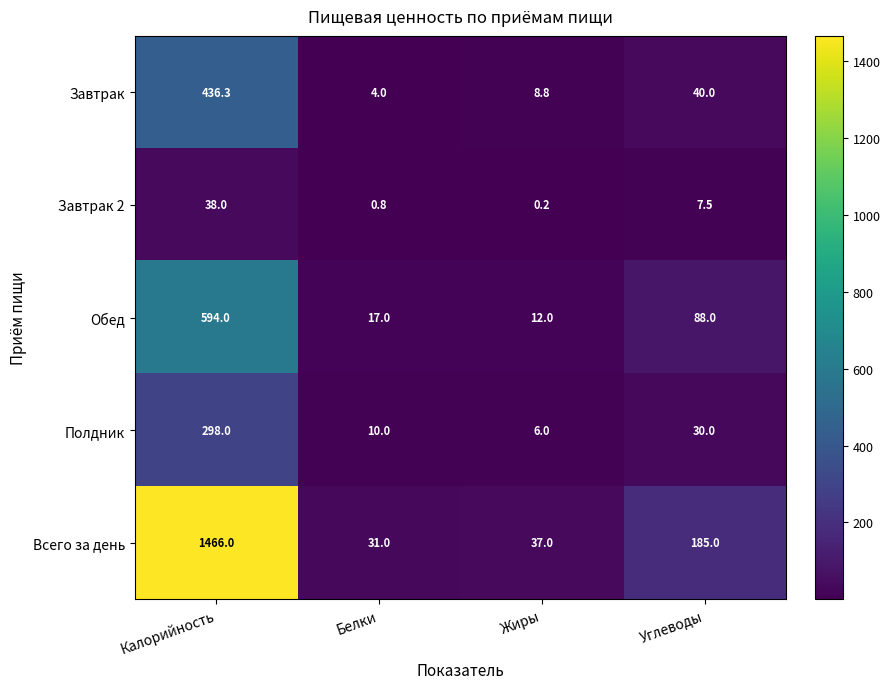

True or false: Всего за день has a value of 185.0 at Углеводы.

True